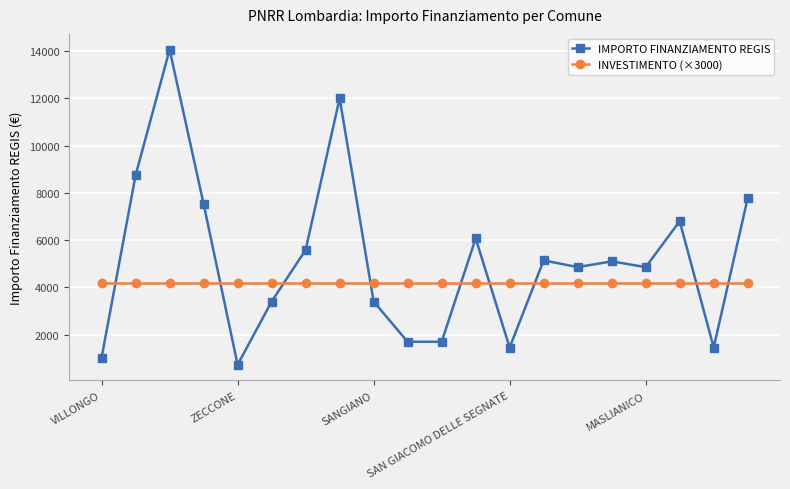

What is the value of the IMPORTO FINANZIAMENTO REGIS point at the 2nd from the left?

8748